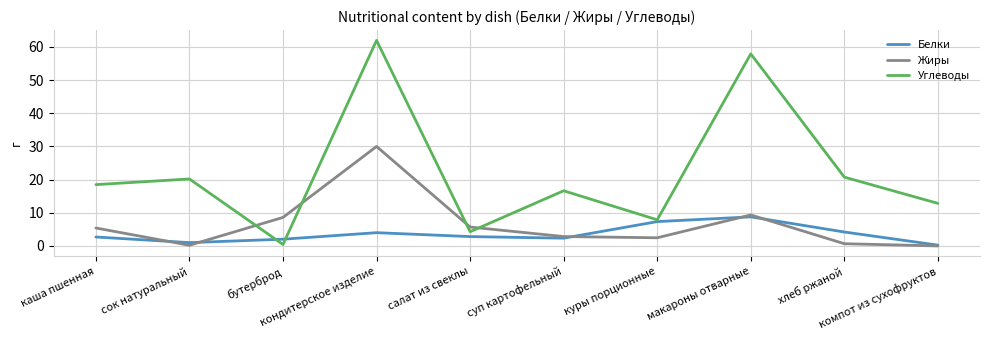

Is it true that Углеводы equals 36.3 at хлеб ржаной?

False